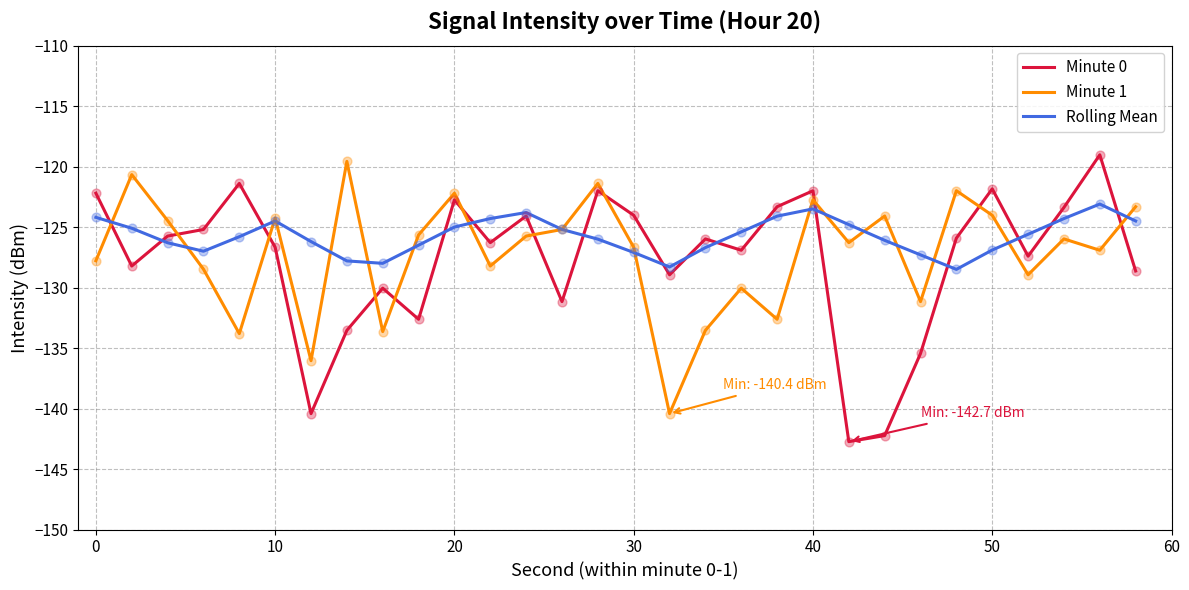

What is the minimum value for Minute 1?

-140.4